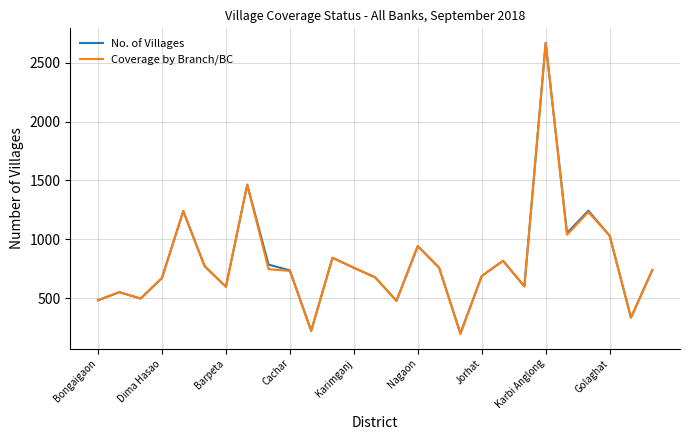

What is the highest value of the Coverage by Branch/BC series?

2667